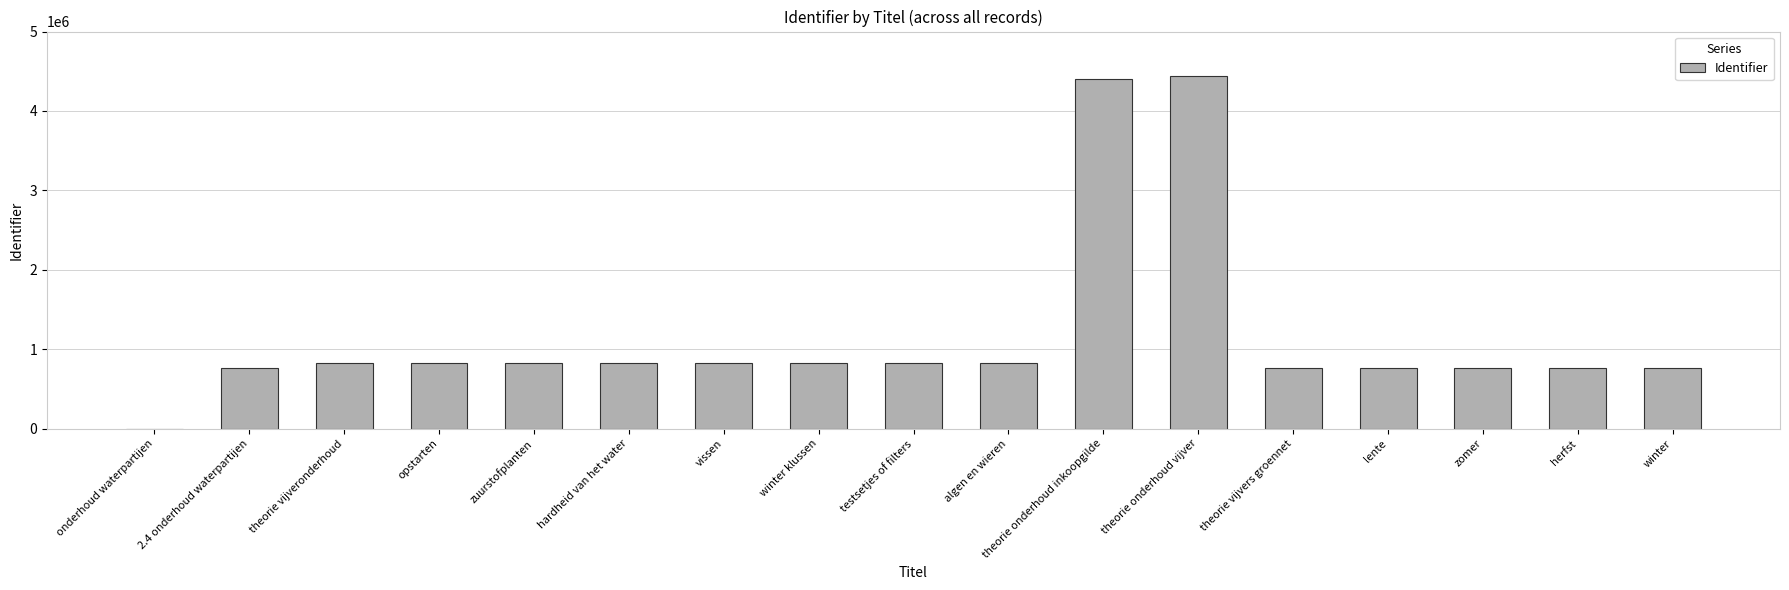

Are the bars grouped side by side (vs. stacked)?

No